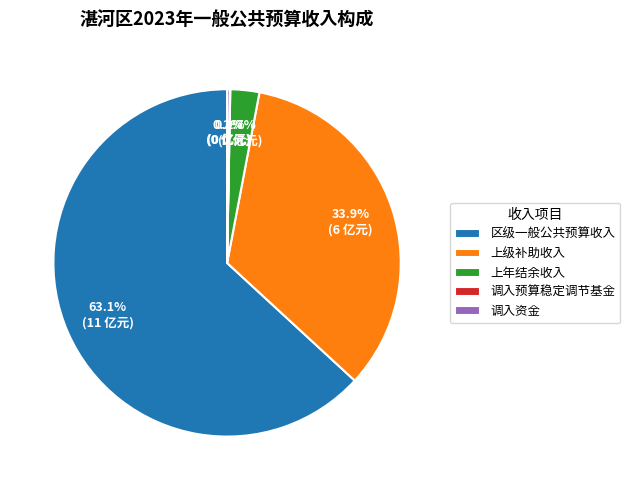

What is the largest slice in the pie chart?

区级一般公共预算收入